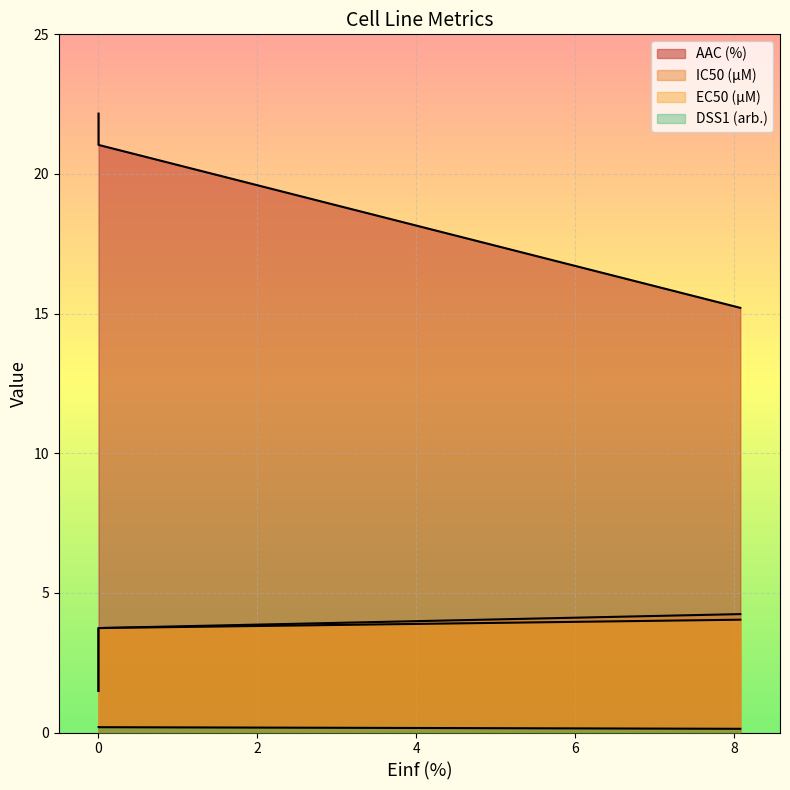

Read the DSS1 (arb.) value at 0.0.

0.2